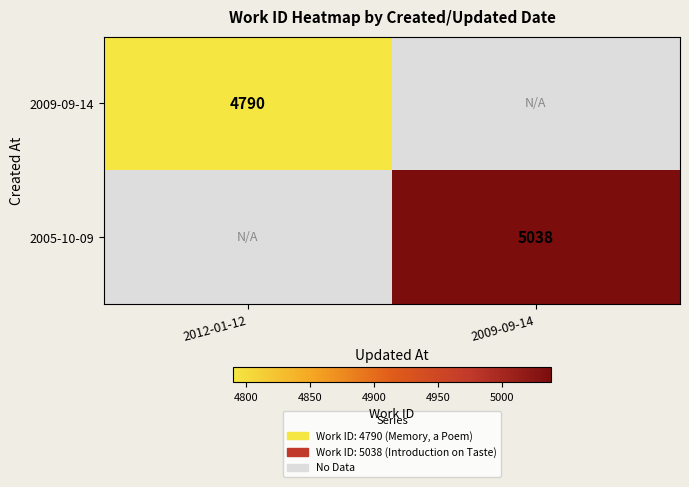

Is it true that 2009-09-14 equals 4790 at 2012-01-12?

True